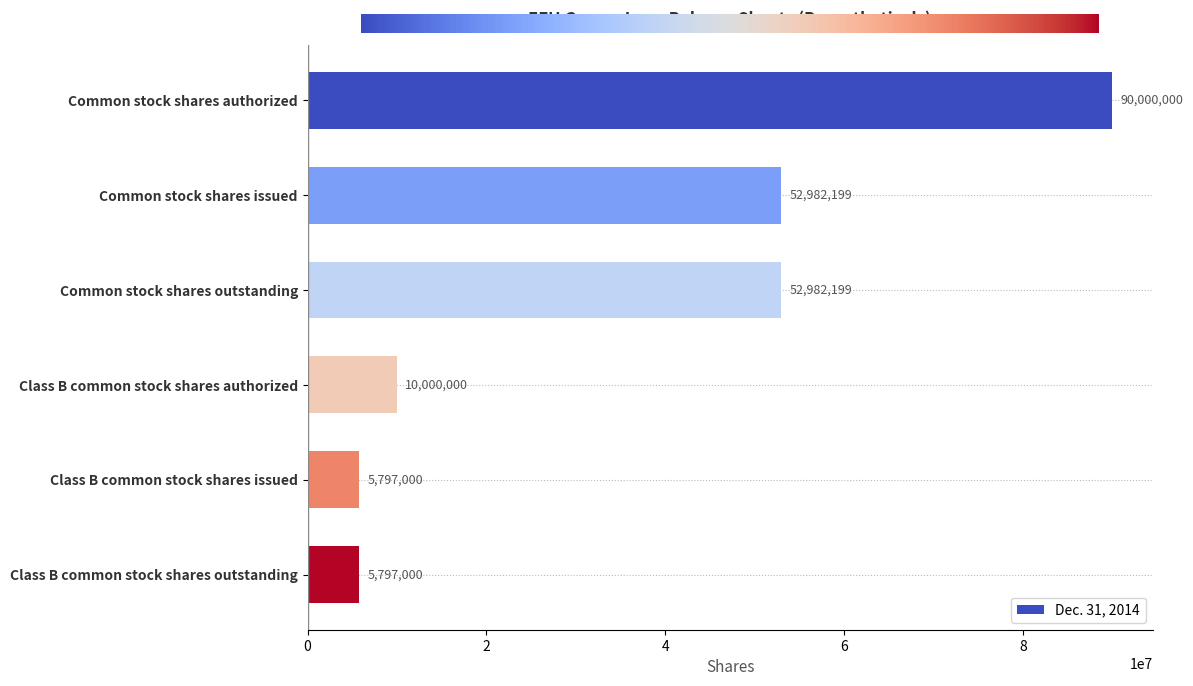

What is the approximate value at Class B common stock shares authorized?

10000000